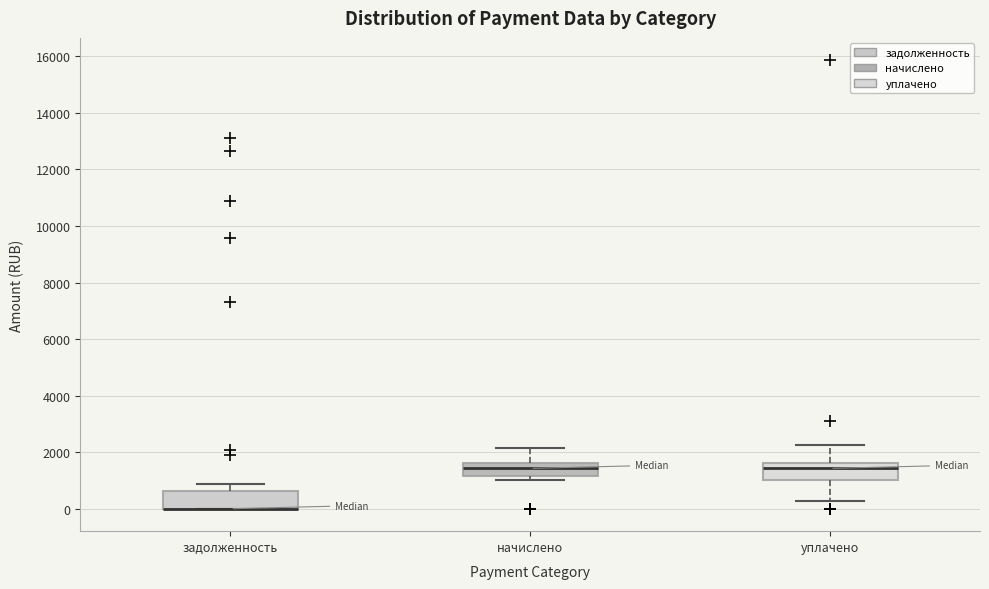

Reading left to right, transcribe this box plot: for each box, give where its median line is, the range the box spans, and where its two whiskers end, as read against the y-axis. The values are not printed on the chart, so give them approximately, as read against the axis.

задолженность: median 0 (drawn on the box's lower edge), box 0 to 600, whiskers 0 to 800
начислено: median 1400, box 1200 to 1600, whiskers 1000 to 2200
уплачено: median 1400, box 1000 to 1600, whiskers 200 to 2200